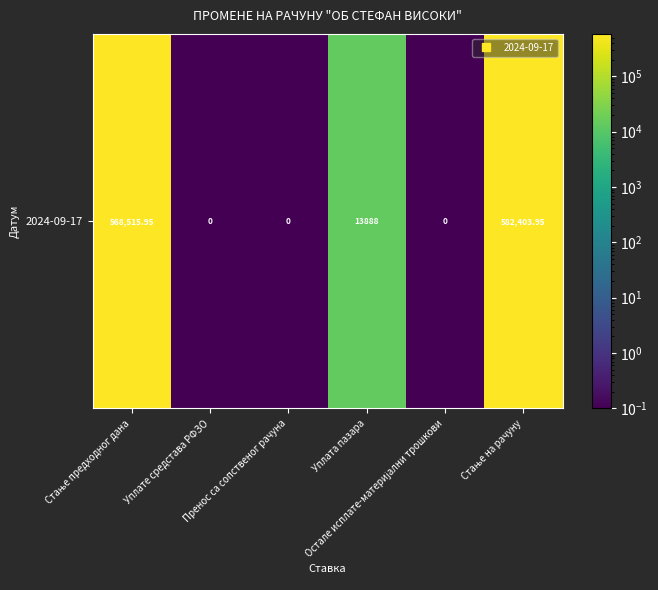

What is the difference between the second highest and minimum values?

568515.8